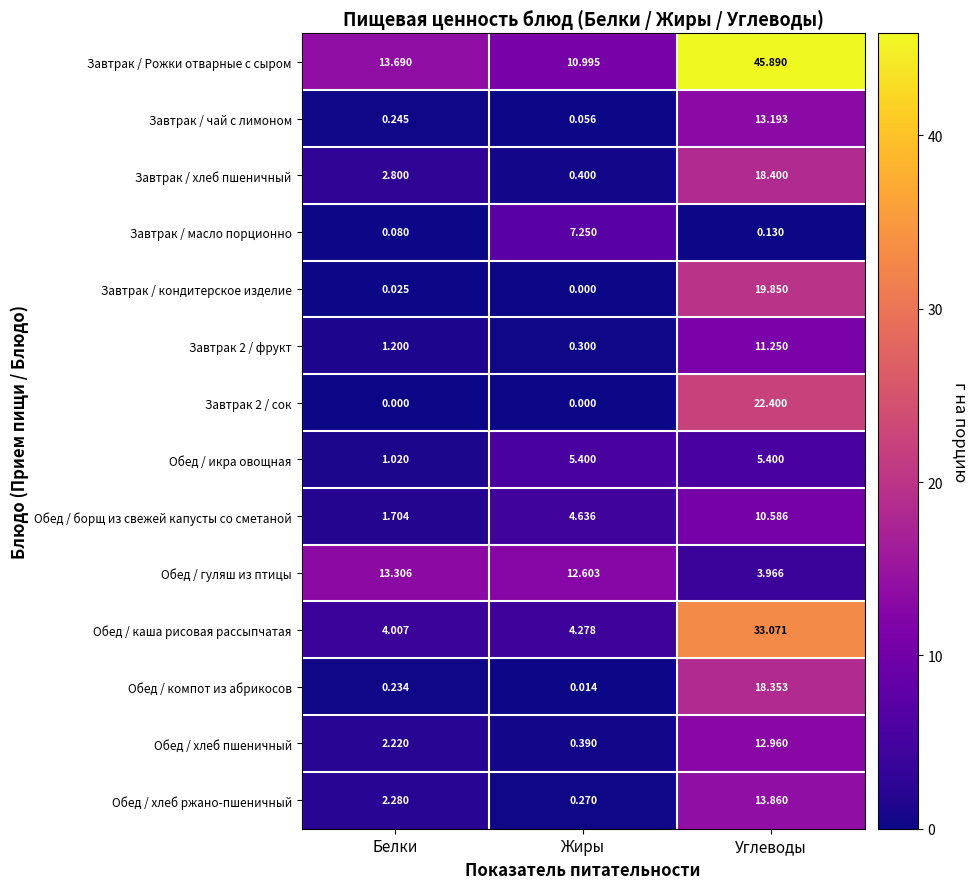

Between Белки and Углеводы, which series saw the biggest shift?

Завтрак / Рожки отварные с сыром